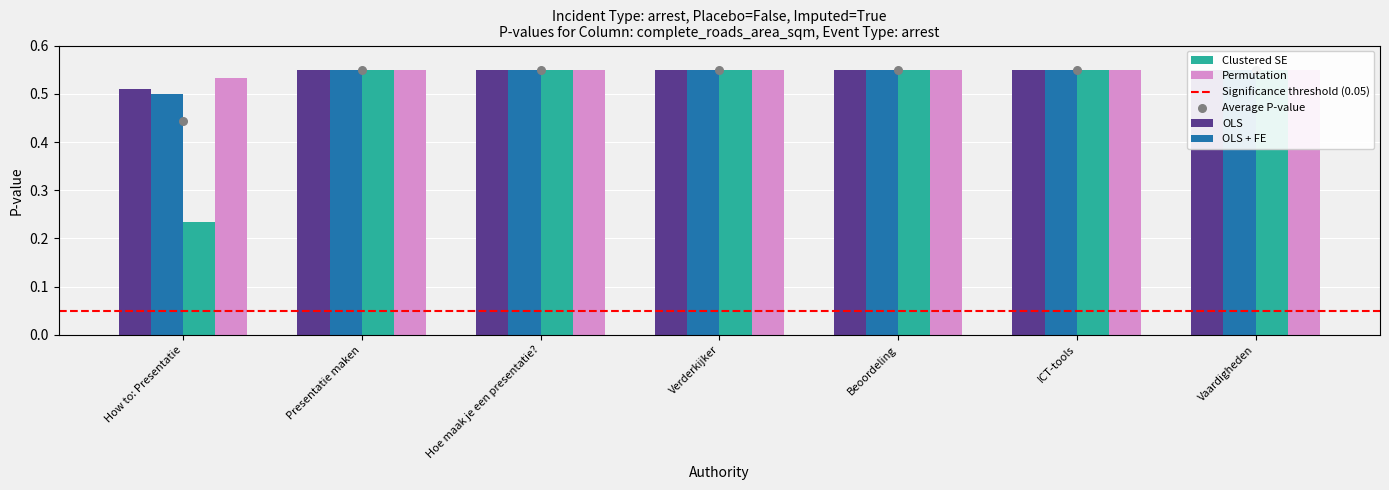

Is the value of OLS + FE at Verderkijker greater than the value of Permutation at Presentatie maken?

Yes